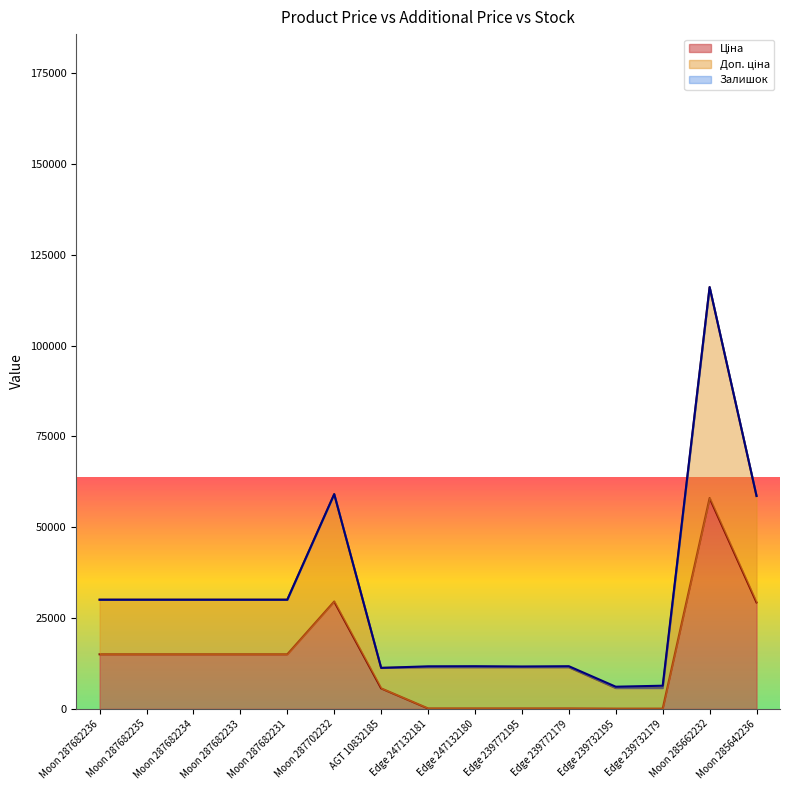

At which category is the sum across all series the highest?

Moon 285662232